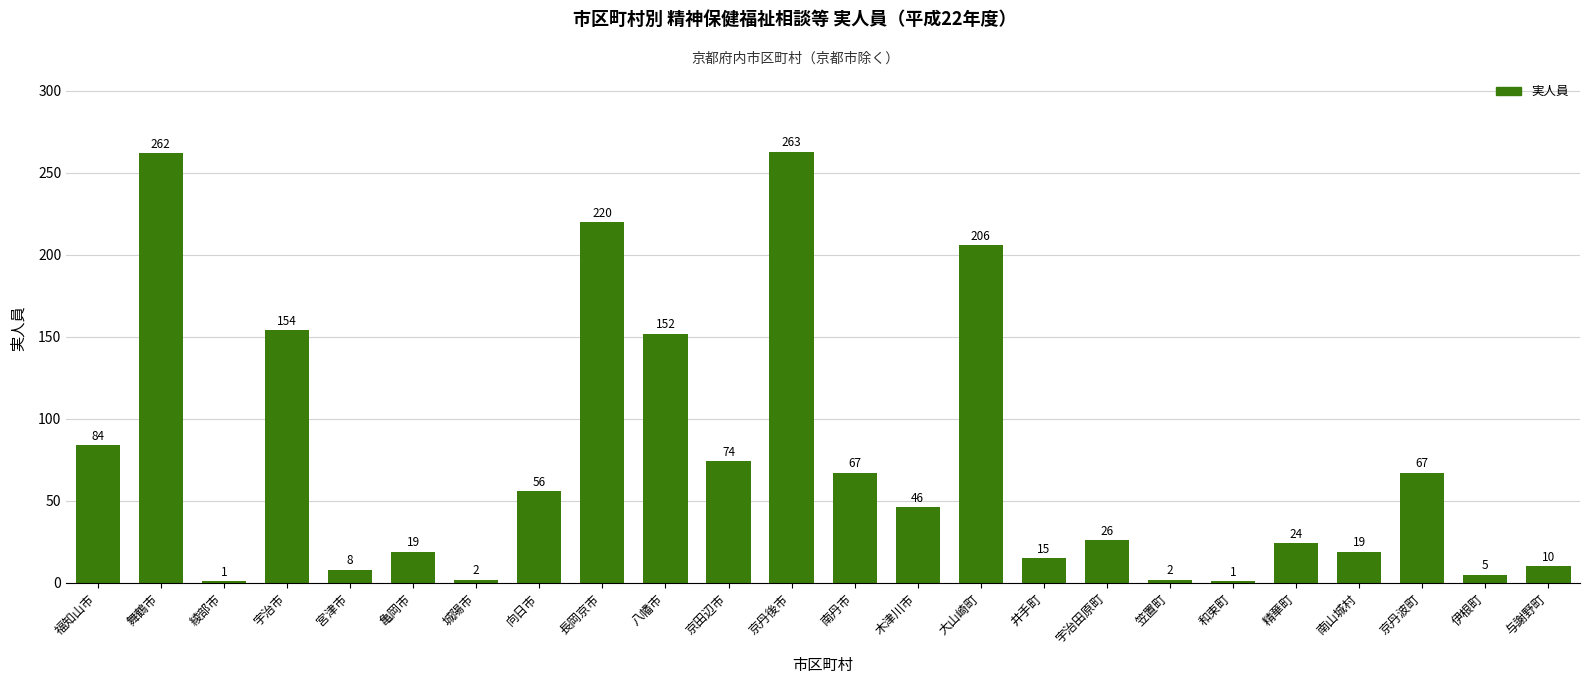

Which has a higher value, 井手町 or 綾部市?

井手町